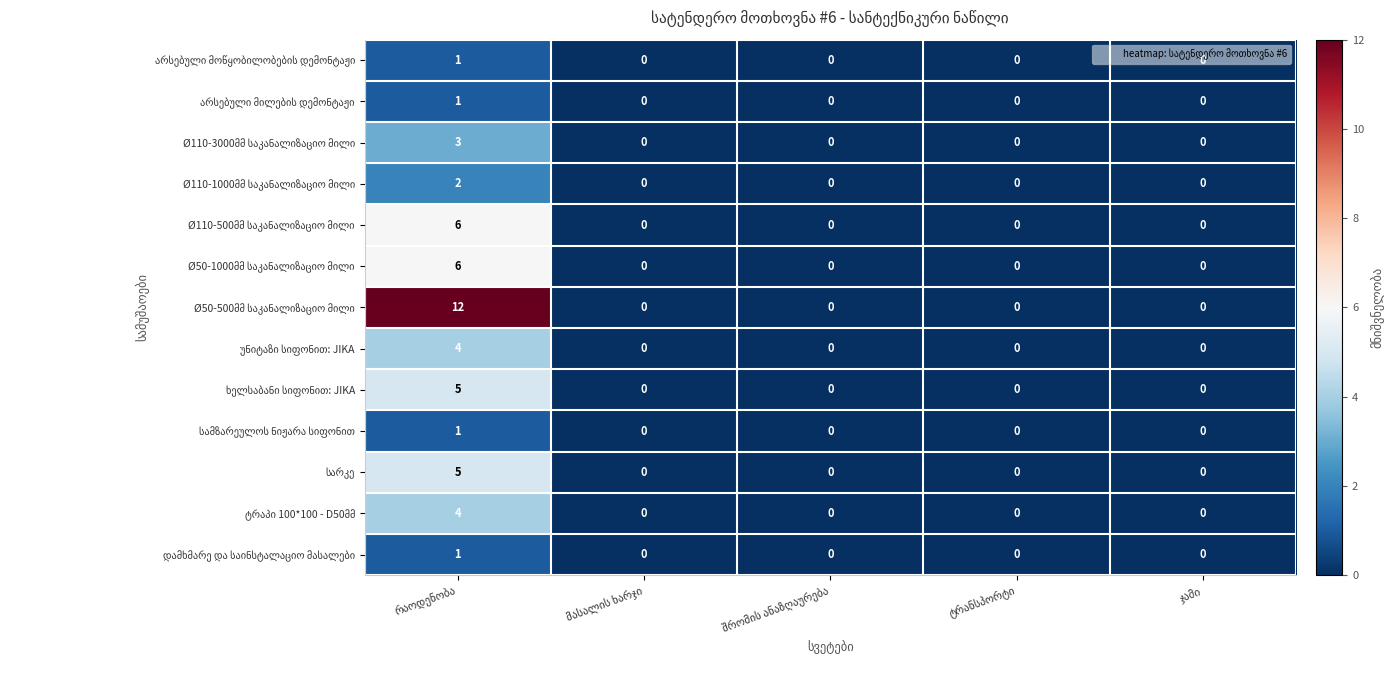

What is the maximum value shown in the chart?

12